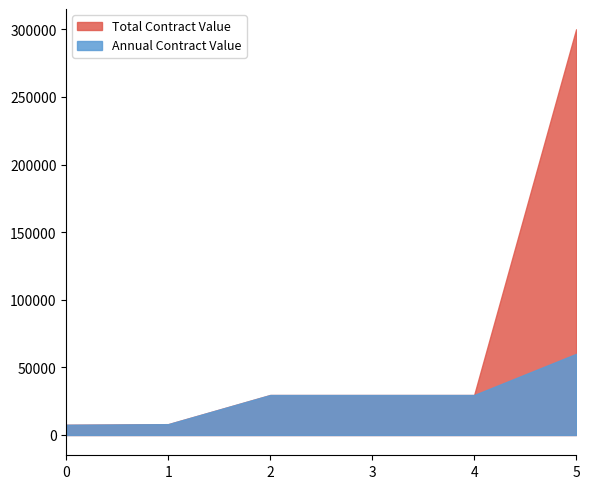

At how many categories does at least one series exceed 145729?

1